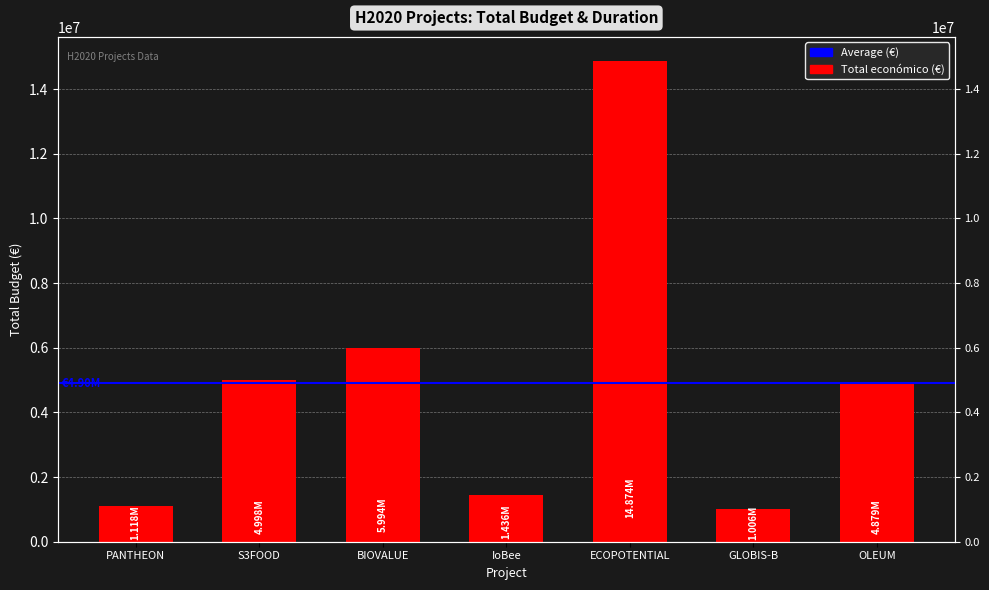

Reading left to right, list all the values displayed in this chart.

1117800	4998322	5993562	1436178	14874340	1005875	4878860